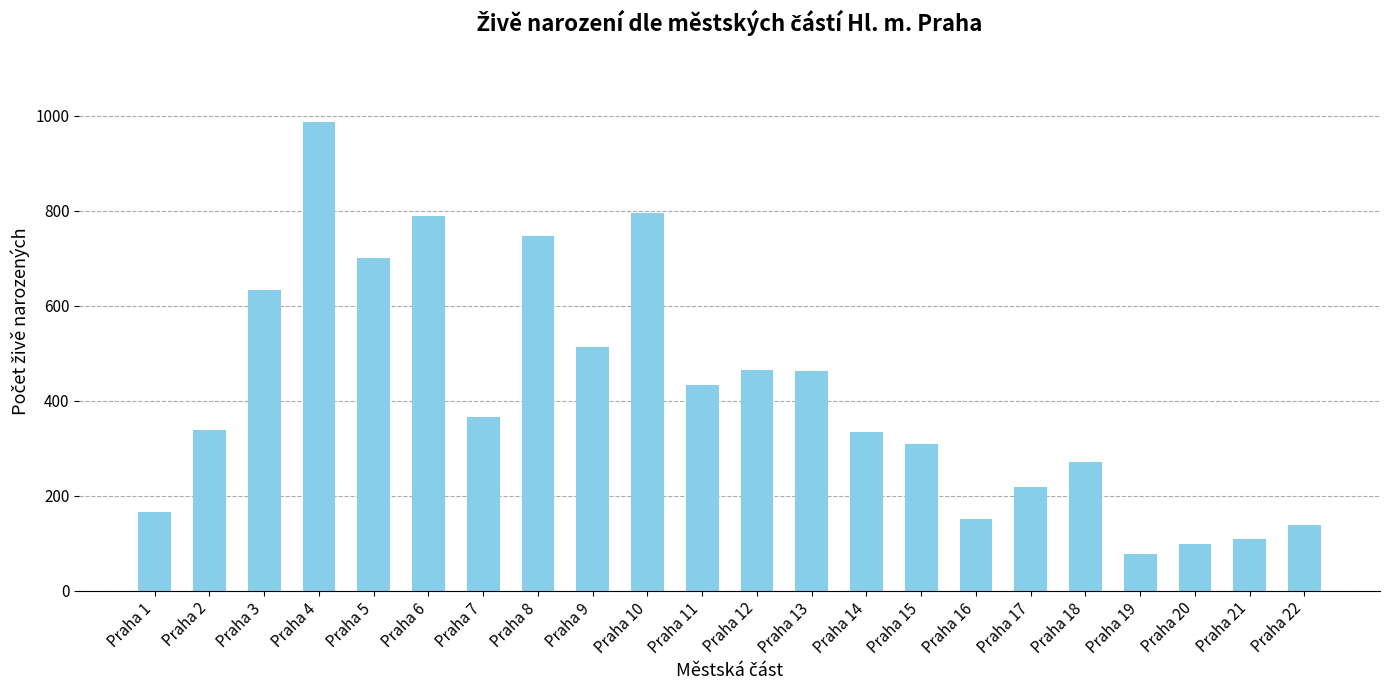

Is it true that the value at Praha 9 is 513?

True